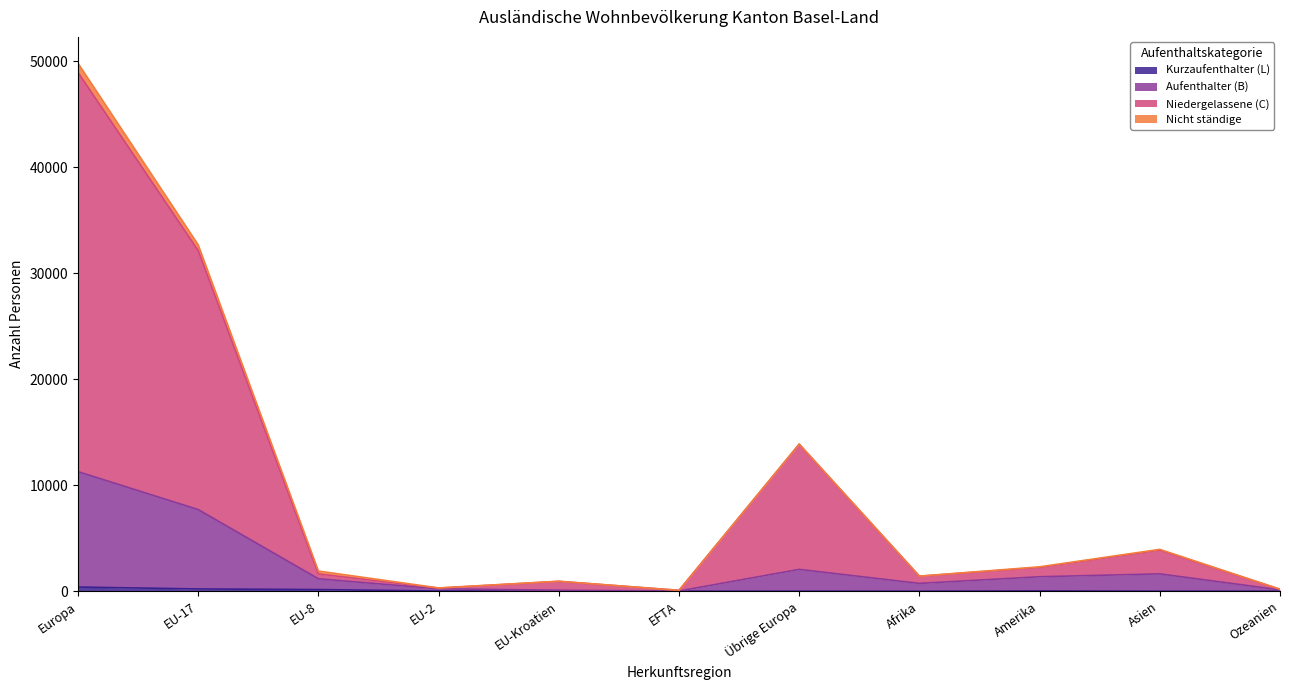

What position from the left is Übrige Europa?

7